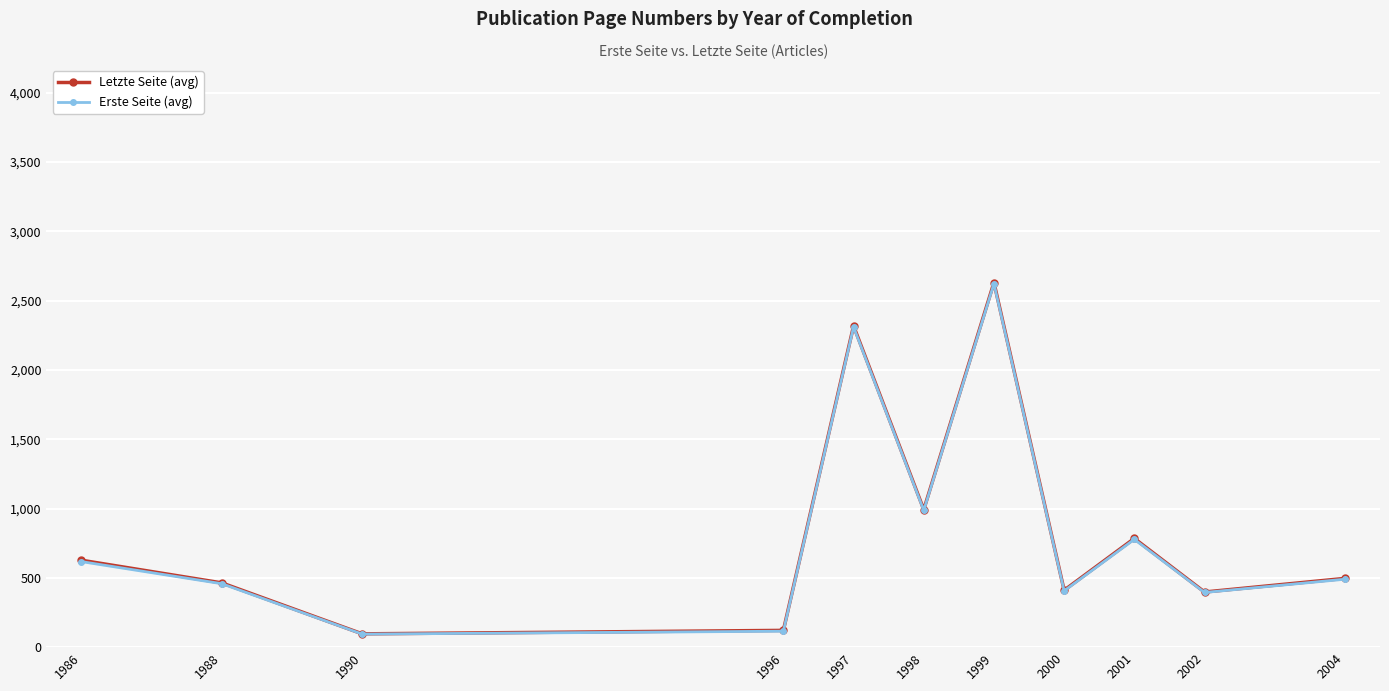

How many lines are shown in the chart?

2